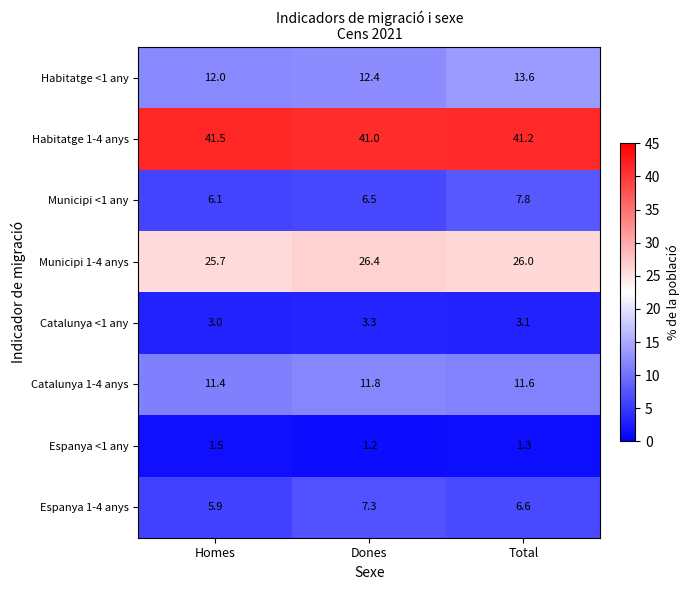

Rank the series at Homes from lowest to highest value.

Espanya <1 any, Catalunya <1 any, Espanya 1-4 anys, Municipi <1 any, Catalunya 1-4 anys, Habitatge <1 any, Municipi 1-4 anys, Habitatge 1-4 anys